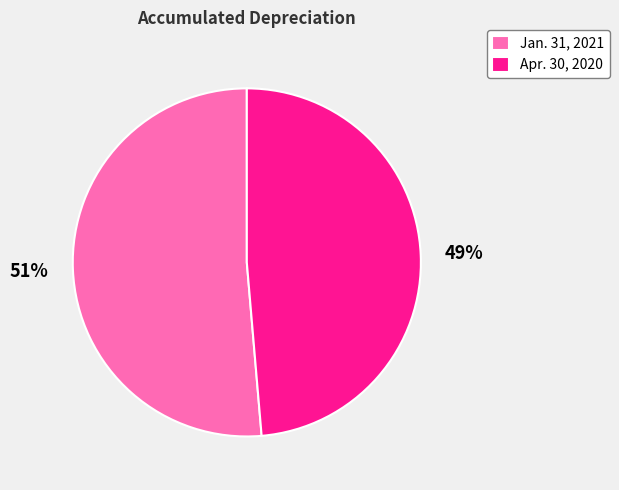

Which category has the biggest portion of the pie?

Jan. 31, 2021